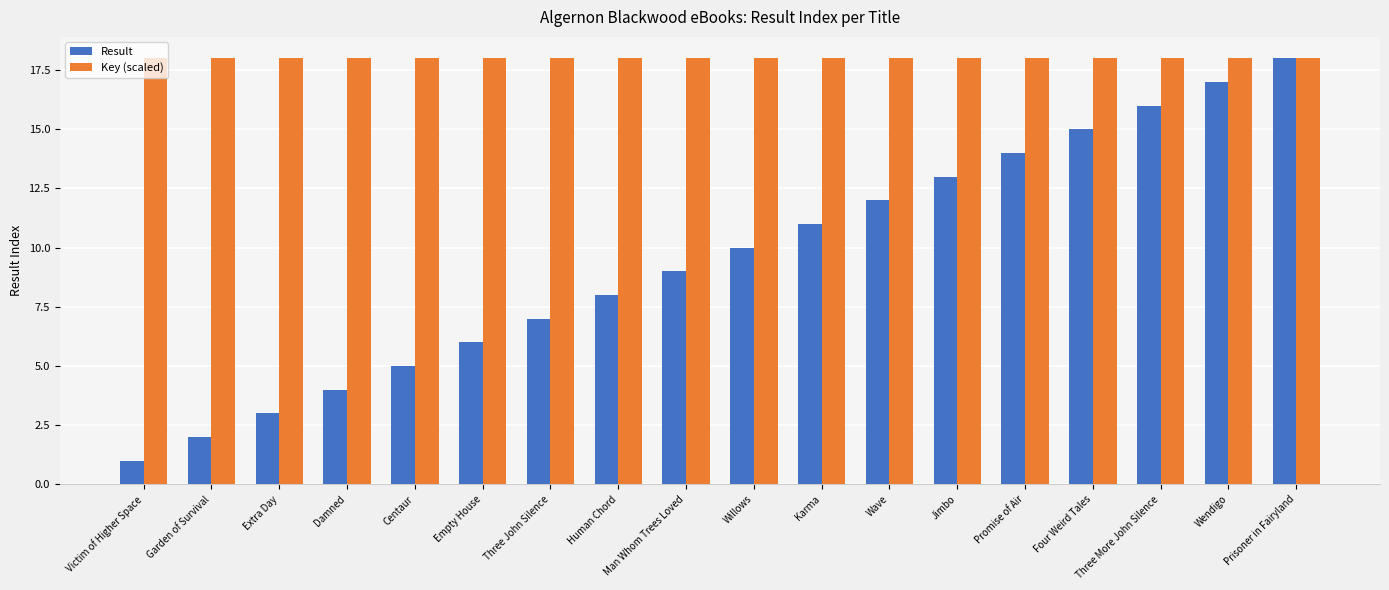

At which label is Result closest to 9?

Man Whom Trees Loved